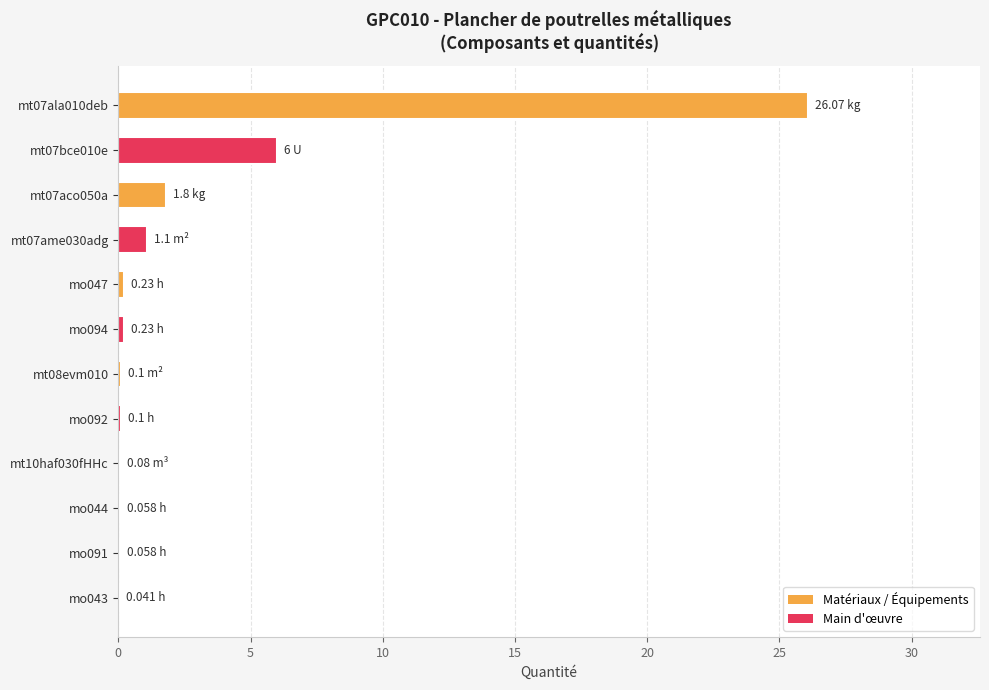

What is the change in value from mt07bce010e to mt07aco050a?

-4.2